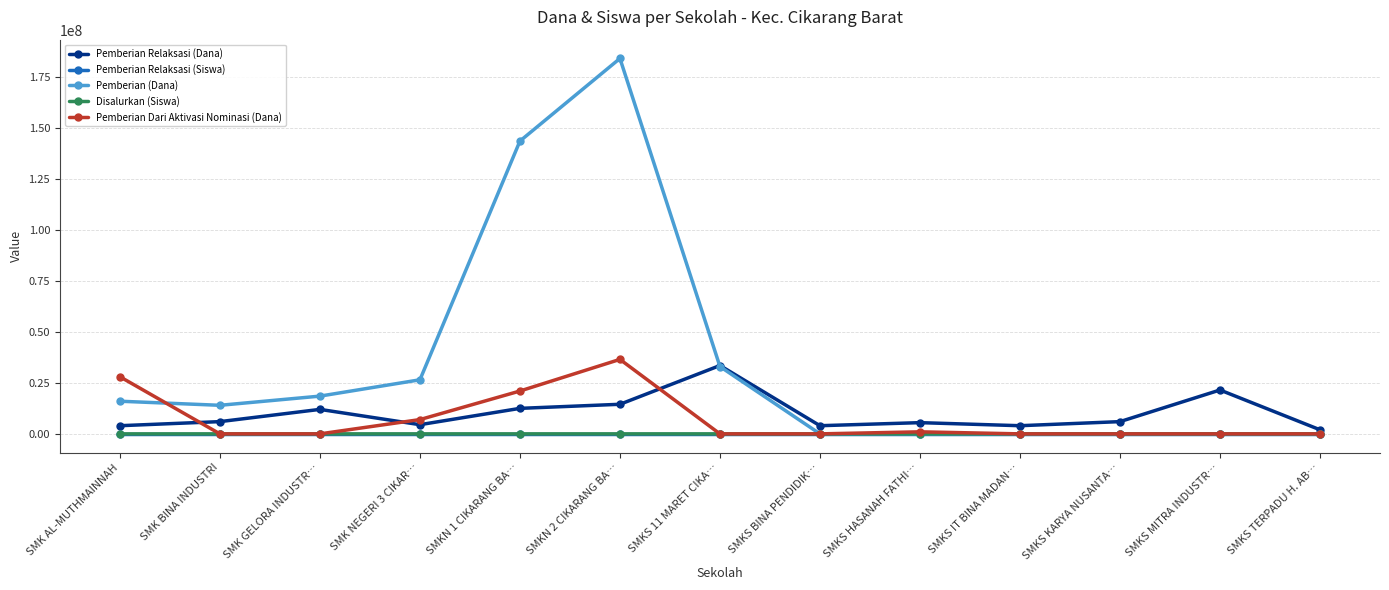

How many categories are shown in the chart?

13